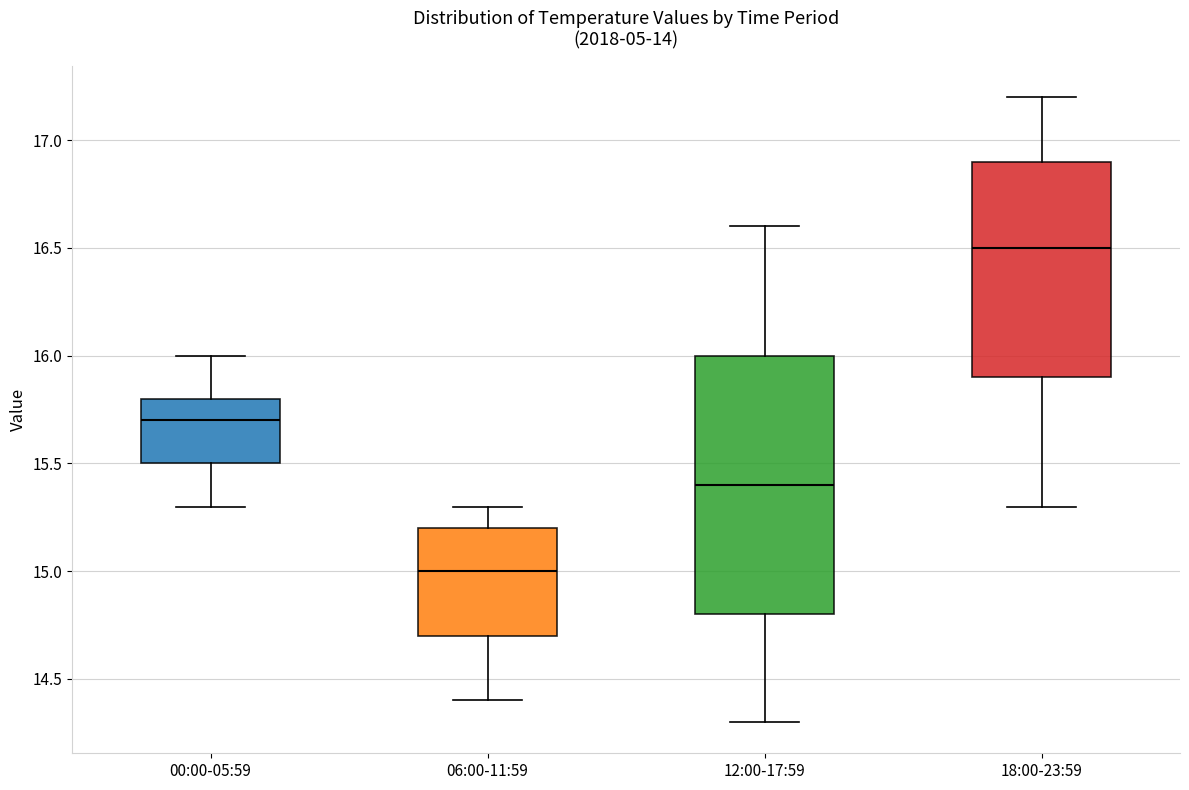

Where does the median line of the box for 06:00-11:59 sit on the y-axis? The values are not printed on the chart, so give them approximately, as read against the axis.

15.0